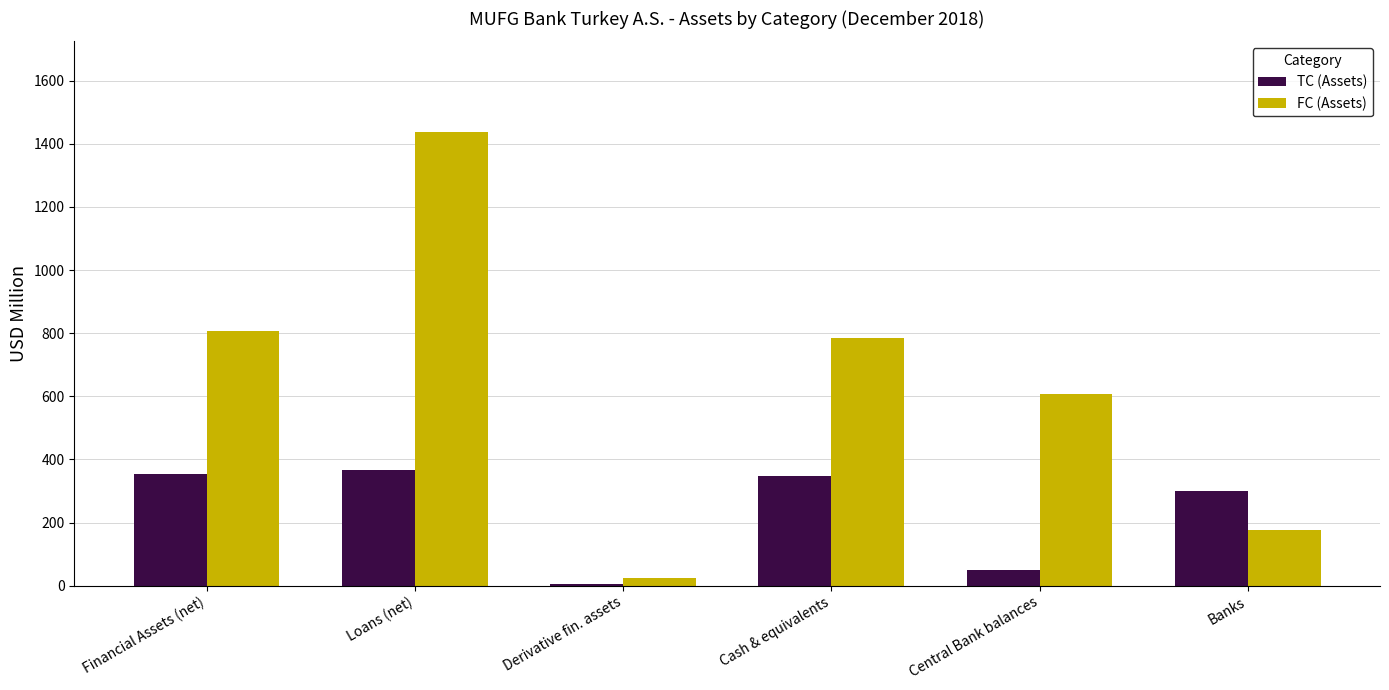

What is the greatest value displayed?

1437.0